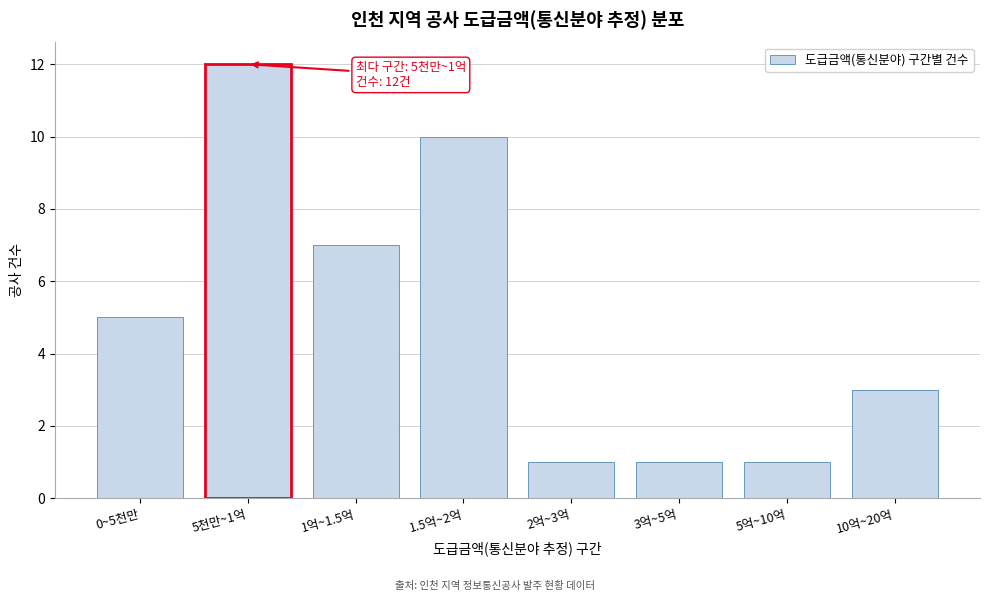

Reading left to right, extract all data points from this chart.

0~5천만=5	5천만~1억=12	1억~1.5억=7	1.5억~2억=10	2억~3억=1	3억~5억=1	5억~10억=1	10억~20억=3